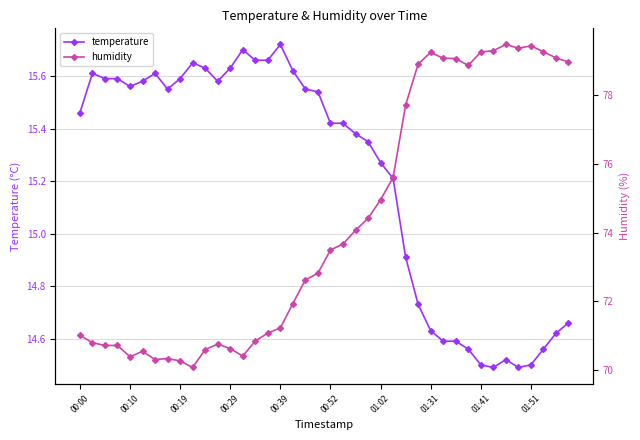

What is the difference between the second highest and minimum values in the humidity series?

9.4